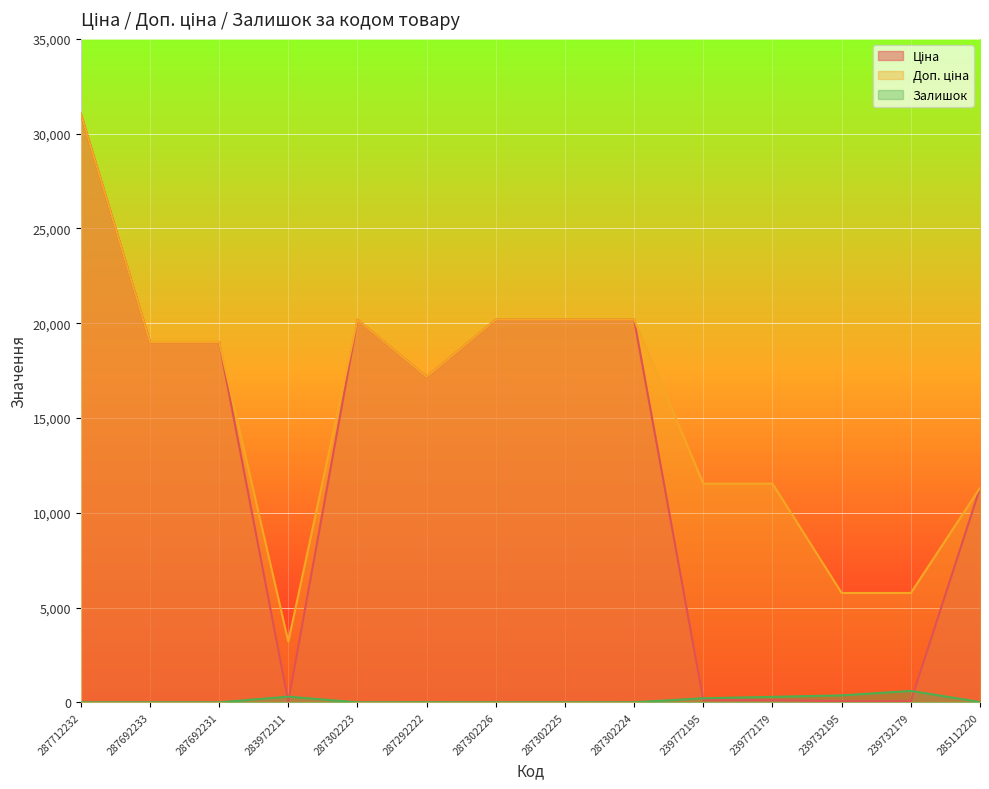

What is the difference between the Ціна values at 239732179 and 287302224?

20128.3